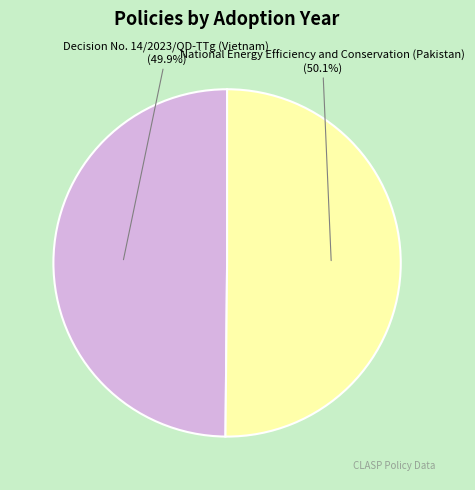

Do National Energy Efficiency and Conservation (Pakistan) and Decision No. 14/2023/QD-TTg (Vietnam) together represent more than half of the pie?

Yes